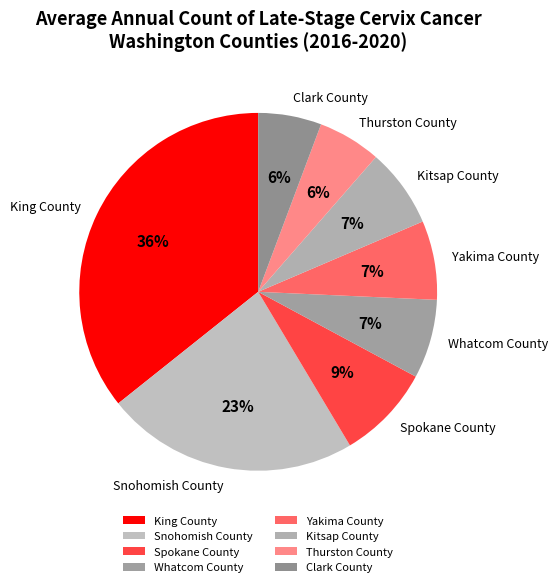

Count the number of slices in the pie.

8